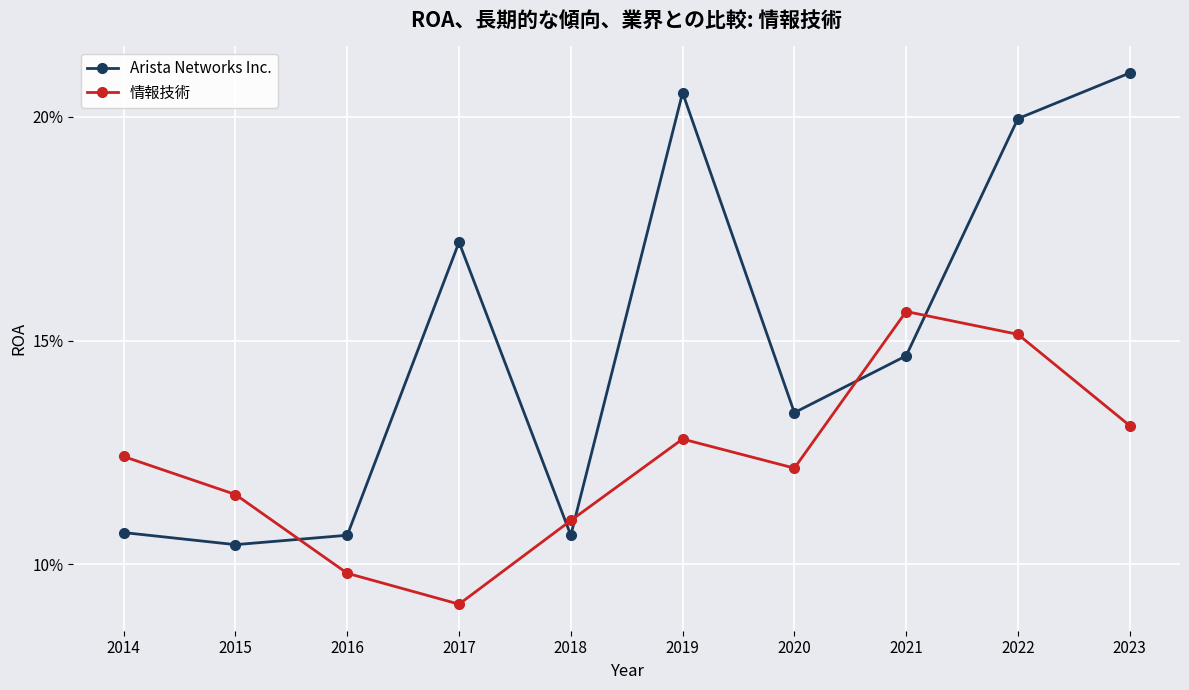

At which label does 情報技術 reach its minimum?

2017